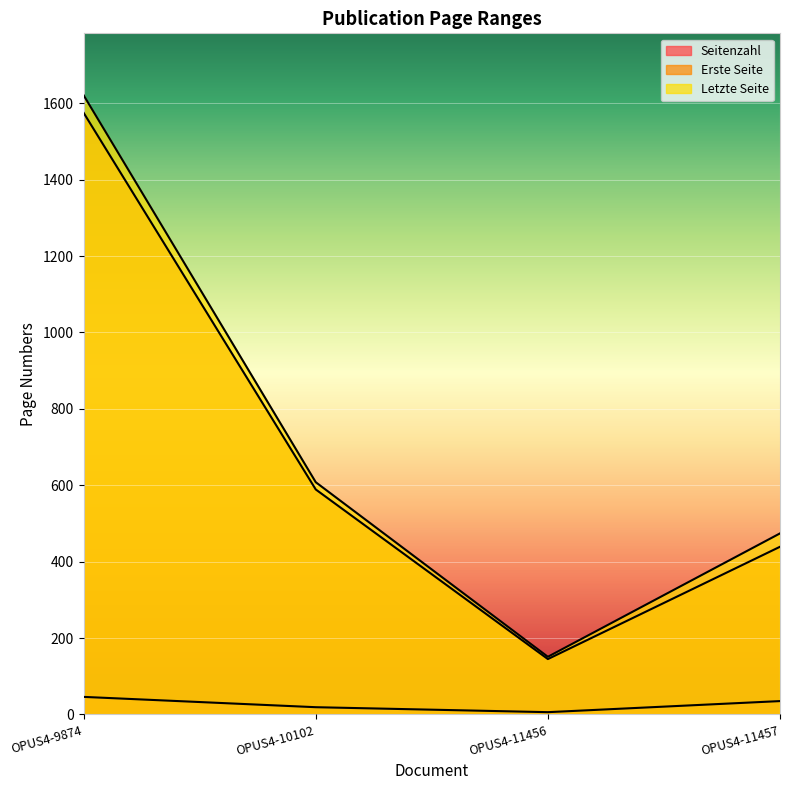

At which label does Seitenzahl first exceed 35?

OPUS4-9874